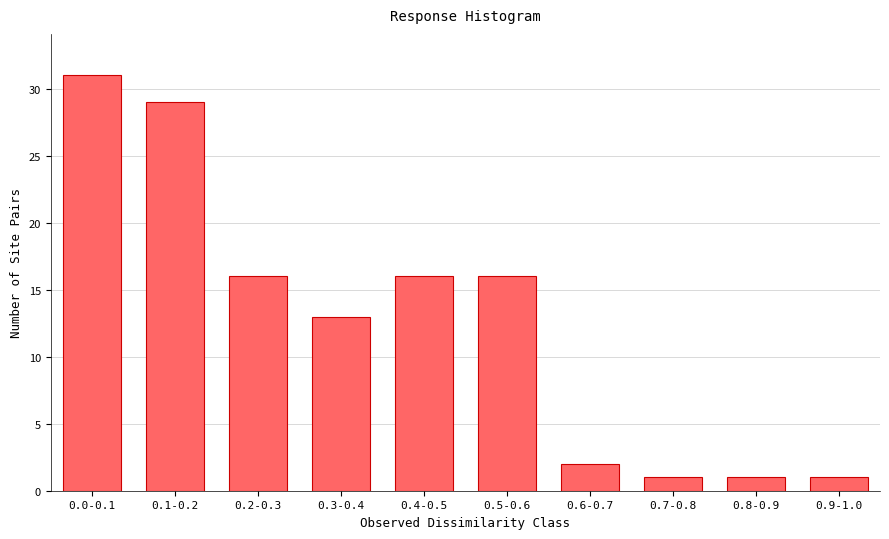

Reading left to right, list all the values displayed in this chart.

31	29	16	13	16	16	2	1	1	1